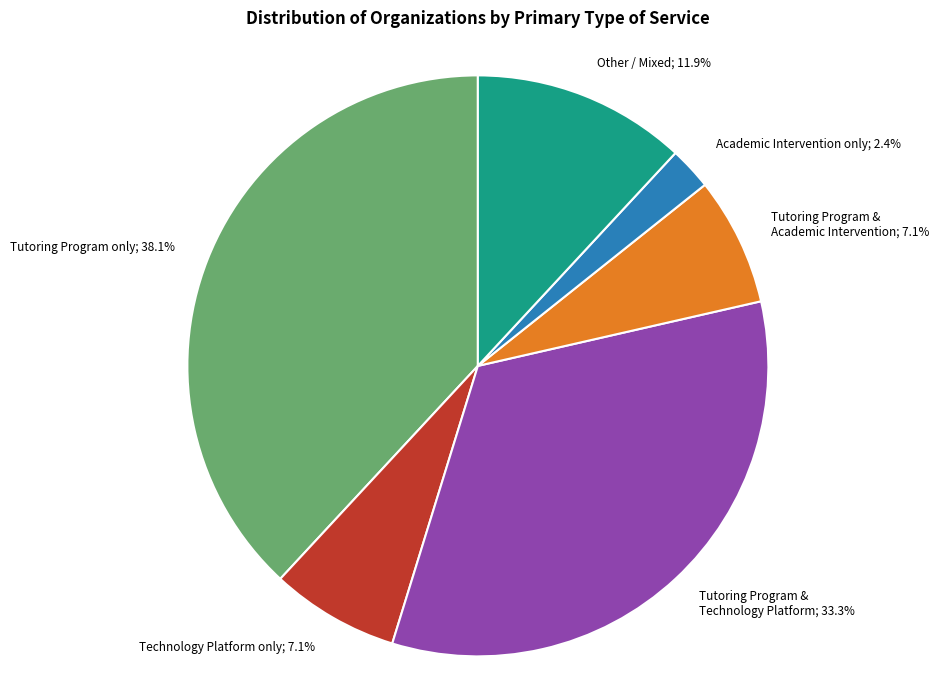

Is there a majority slice in this chart?

No